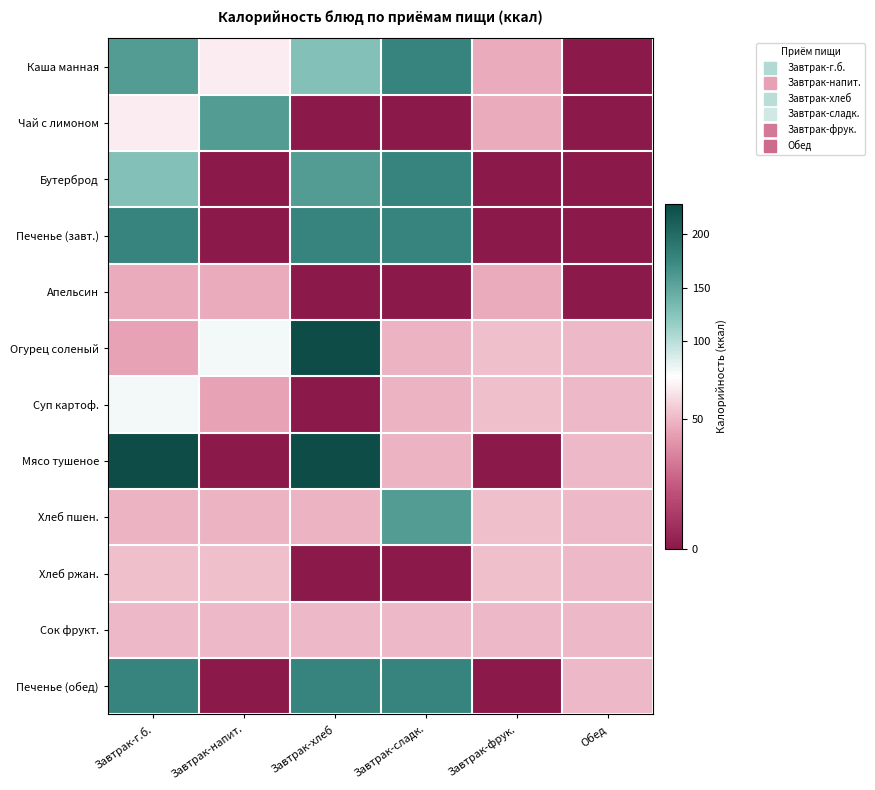

Which series has the largest range (max minus min)?

Мясо тушеное